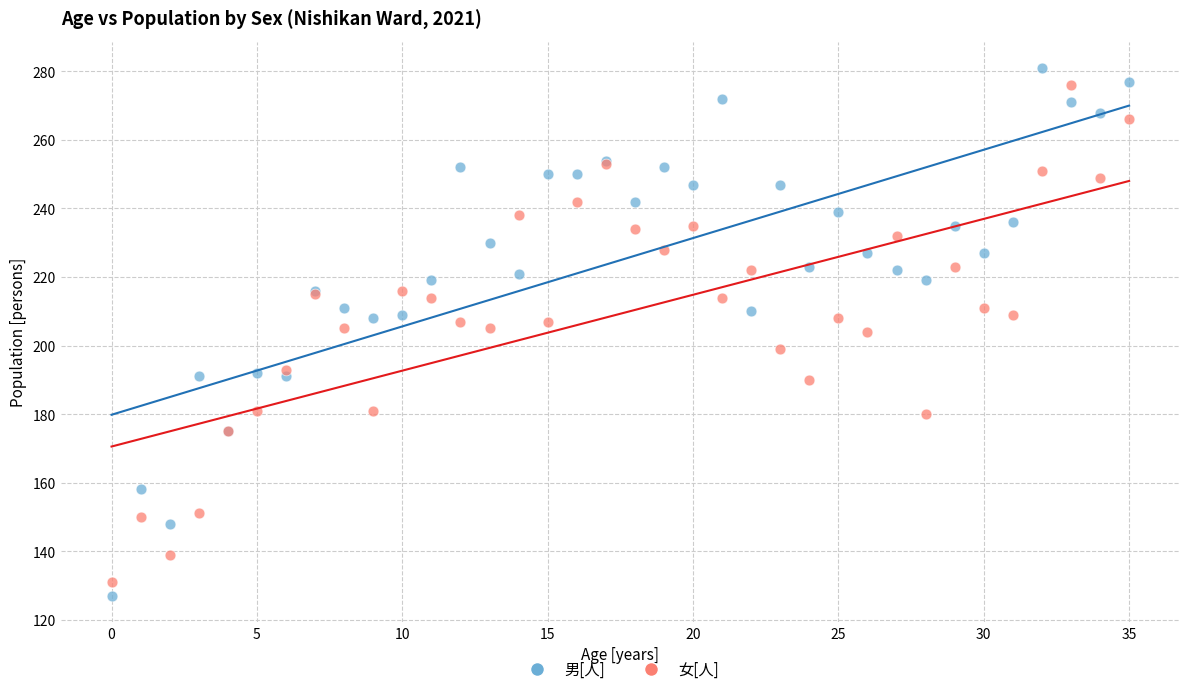

Which series contains the highest Y value?

男[人]